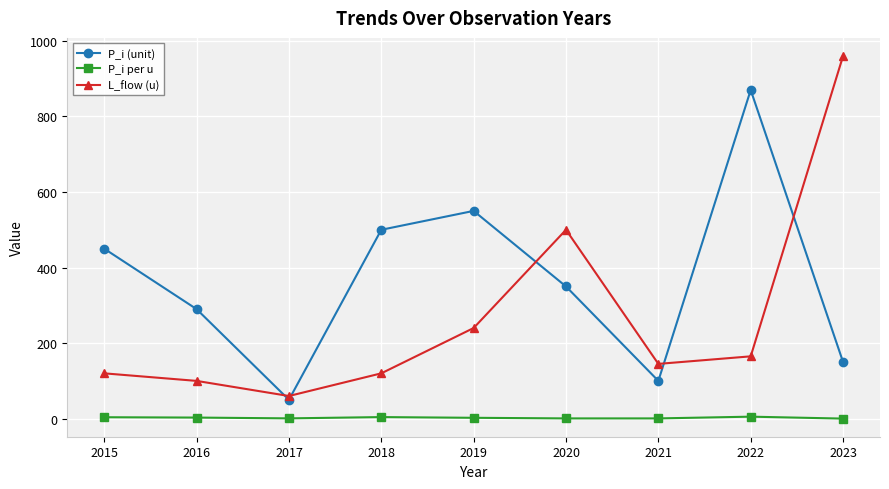

Between 2017 and 2019, which series saw the biggest shift?

P_i (unit)